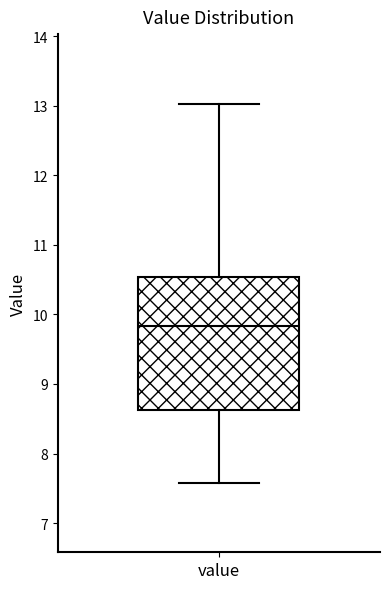

Read this box plot against the y-axis: the position of the median line, the range covered by the box, and the ends of both whiskers. The values are not printed on the chart, so give them approximately, as read against the axis.

median 9.8, box 8.6 to 10.5, whiskers 7.6 to 13.0